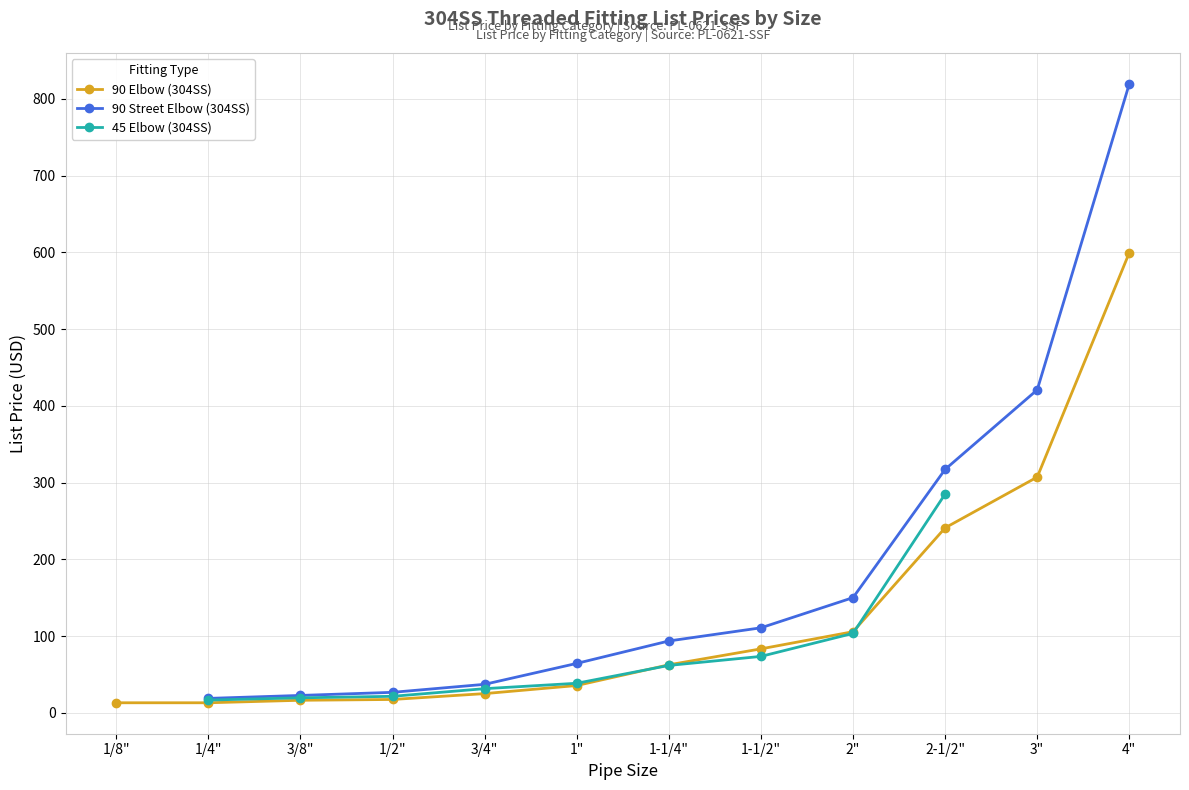

The value of 90 Elbow (304SS) at 1-1/4" is 104.0. True or false?

False